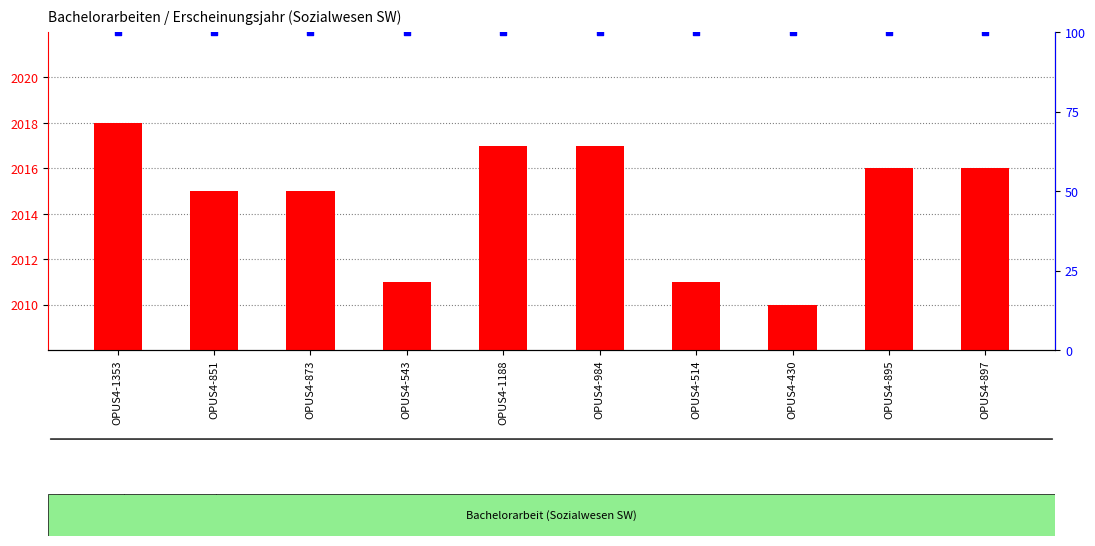

Is the value of percentile rank within the sample at OPUS4-514 greater than the value of count at OPUS4-897?

No